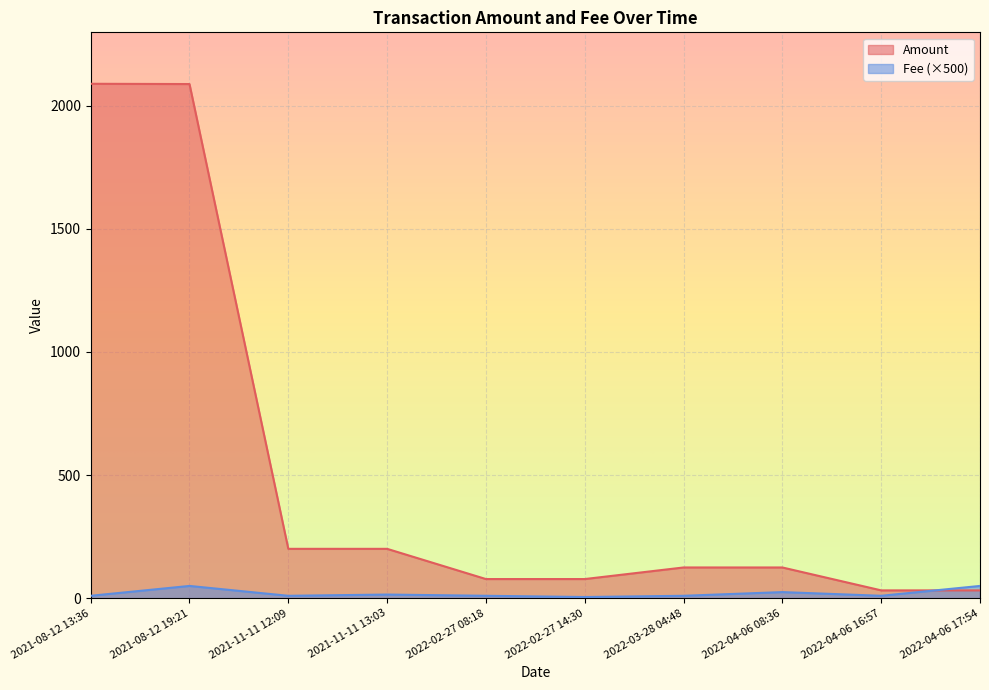

True or false: Fee has a value of 10.0 at 2022-03-28 04:48.

True